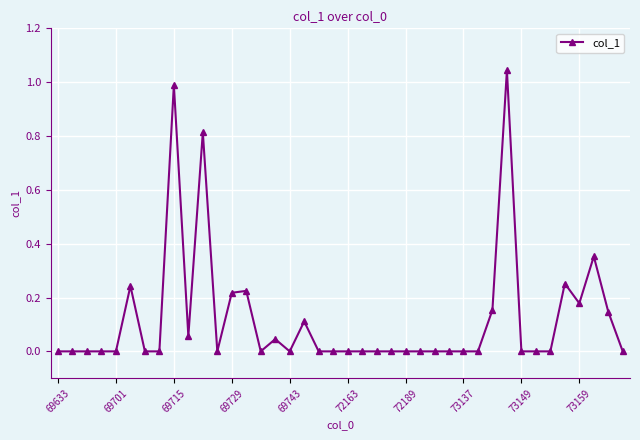

What is the sum of all values?

4.8